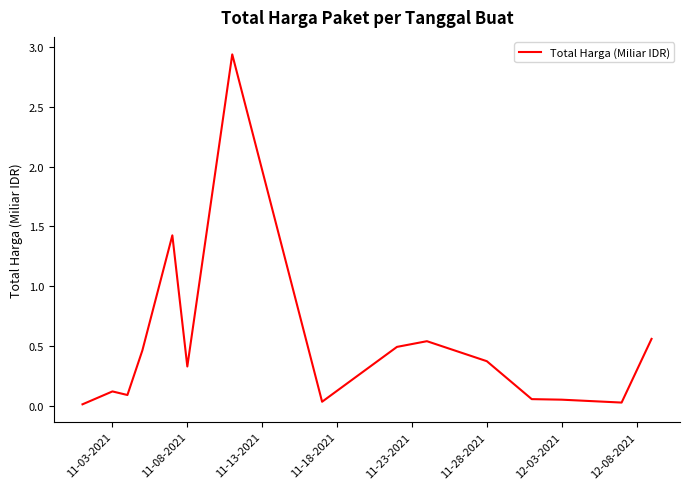

What is the average value?

0.5